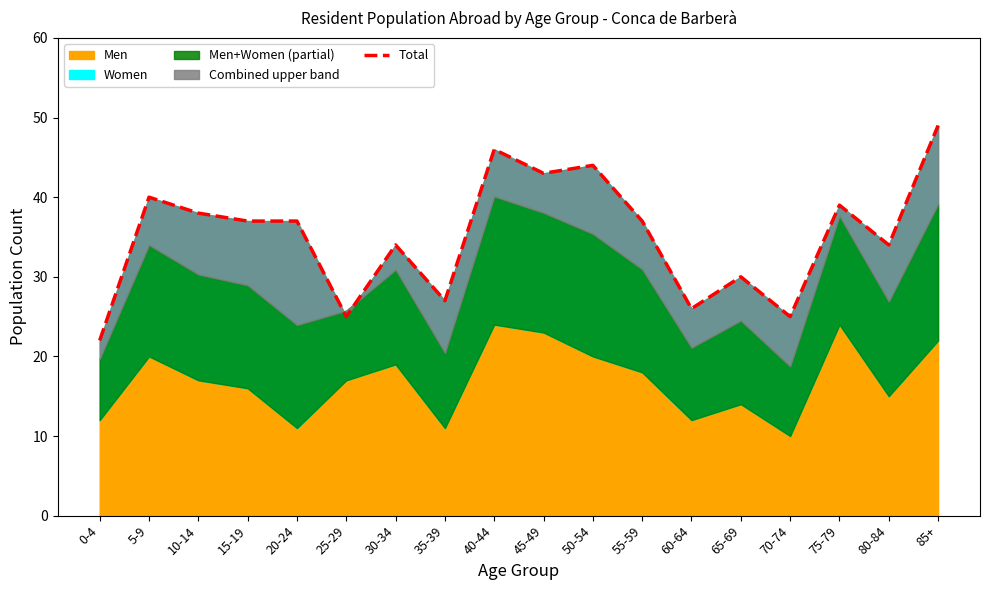

What is the sum of all values?

633